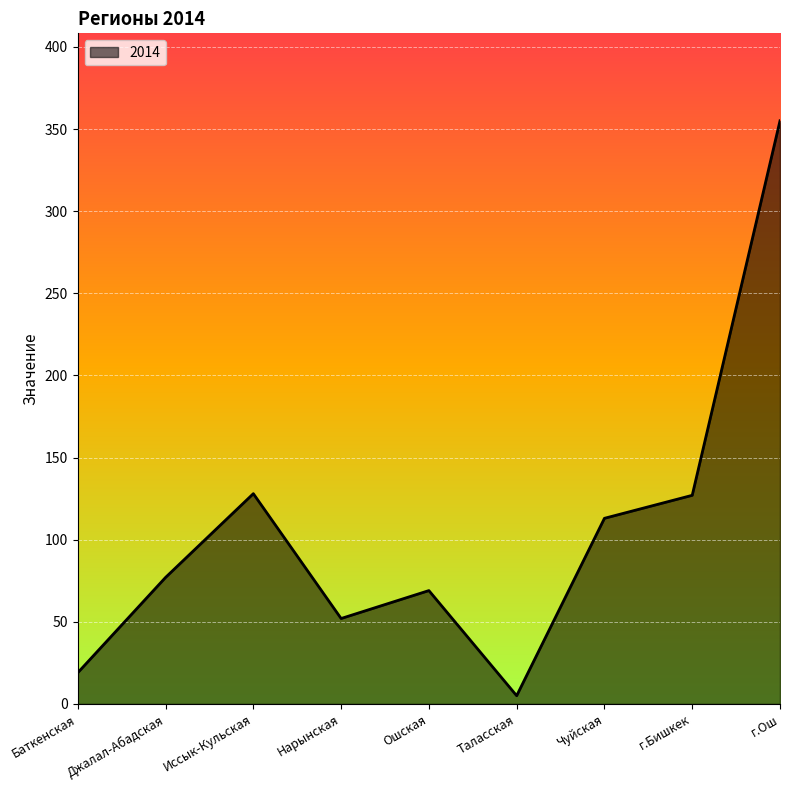

What is the difference between the maximum and minimum values?

350